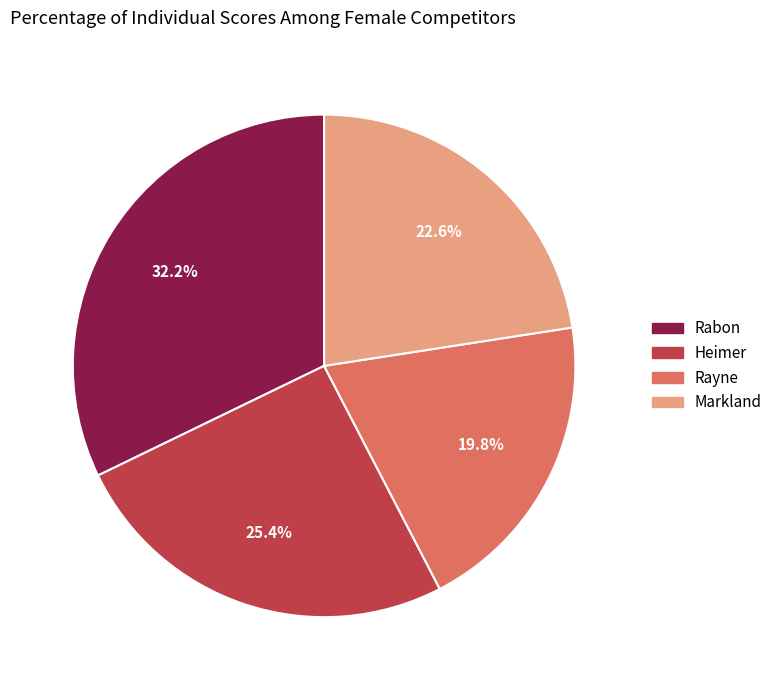

To the nearest percent, what is the average slice percentage?

25%